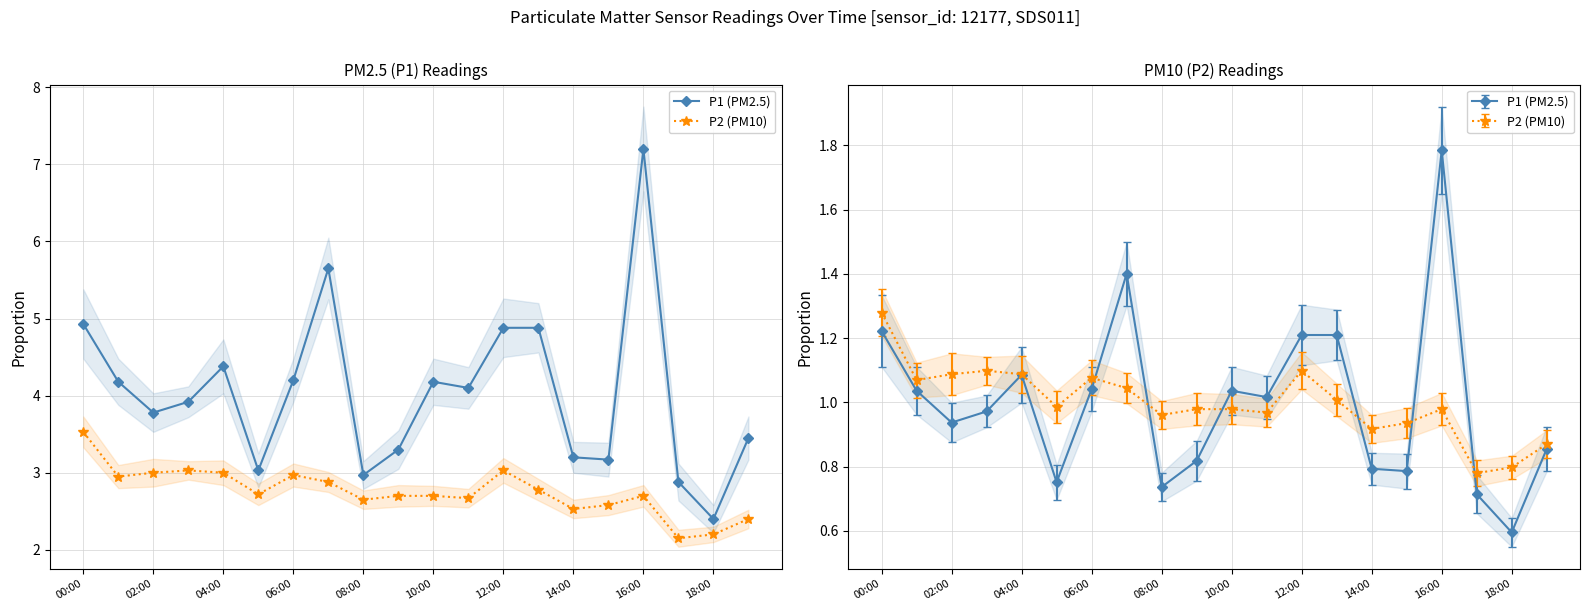

True or false: P1 (PM2.5) and P2 (PM10) cross at least once.

False